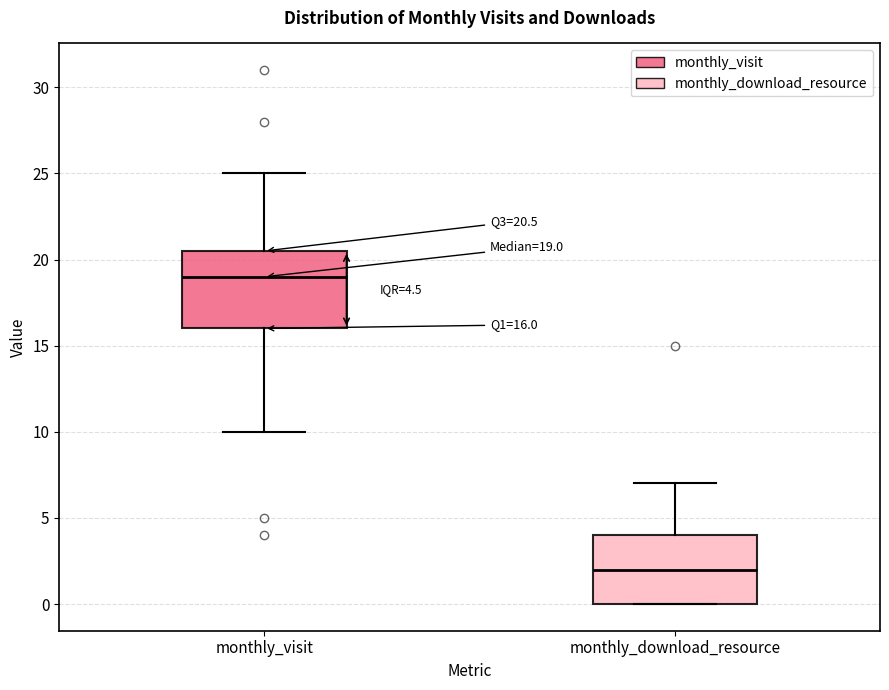

Which box has the highest median line?

monthly_visit